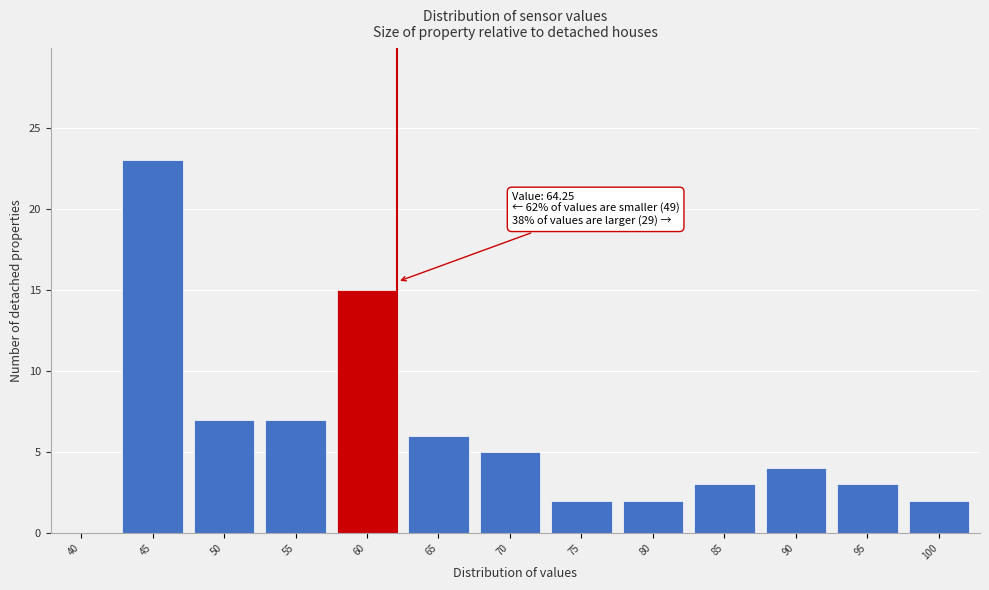

Reading left to right, transcribe all the data shown in this chart.

40=0	45=23	50=7	55=7	60=15	65=6	70=5	75=2	80=2	85=3	90=4	95=3	100=2